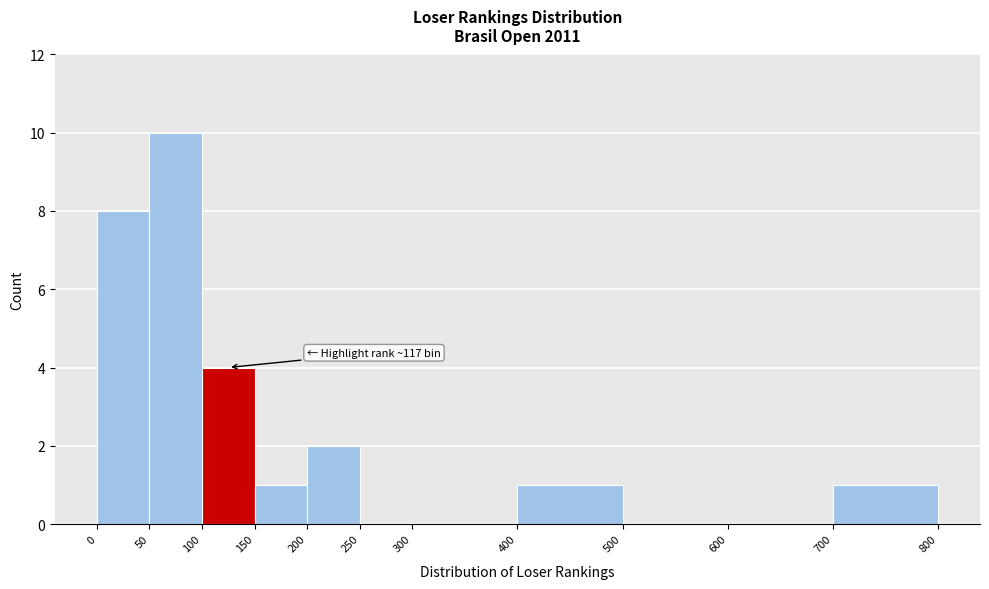

Which range on the x-axis has the tallest bar?

50 to 100